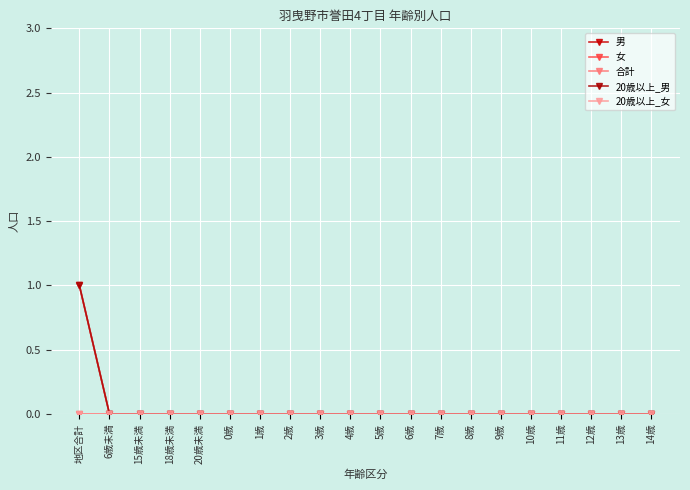

Is this an area chart (filled region under the line)?

No